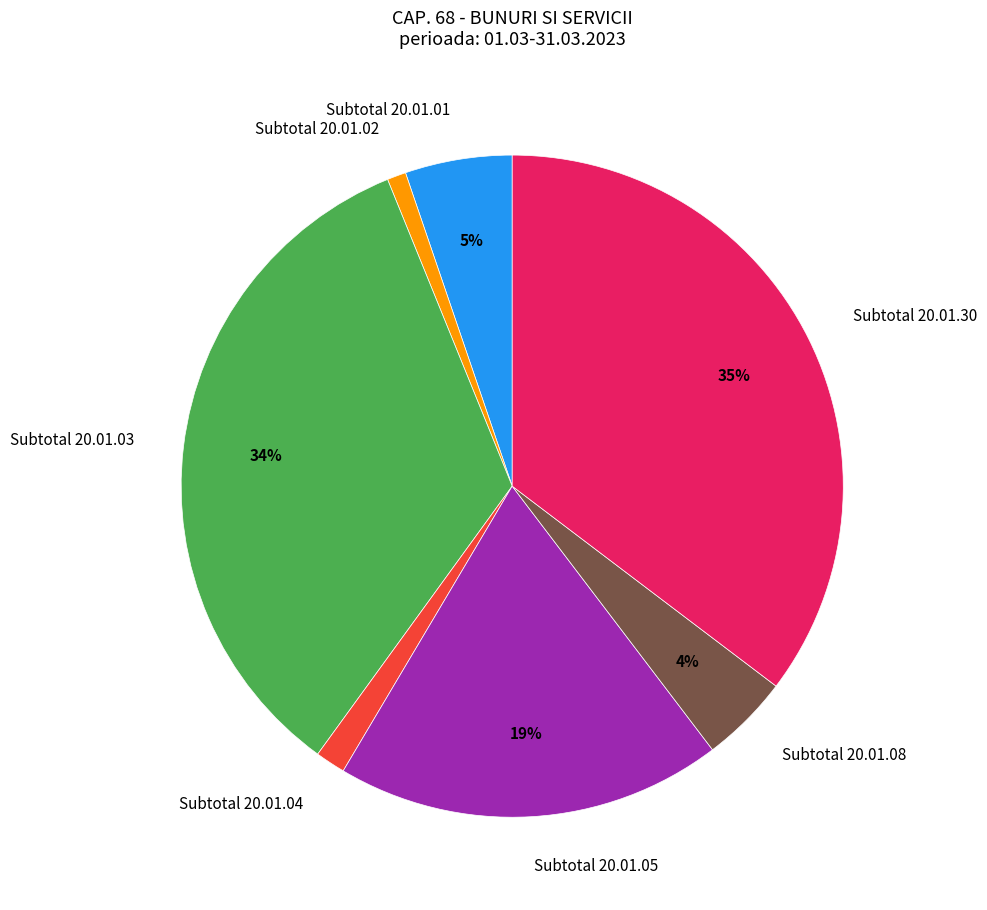

The Subtotal 20.01.05 slice represents 26% of the pie. True or false?

False